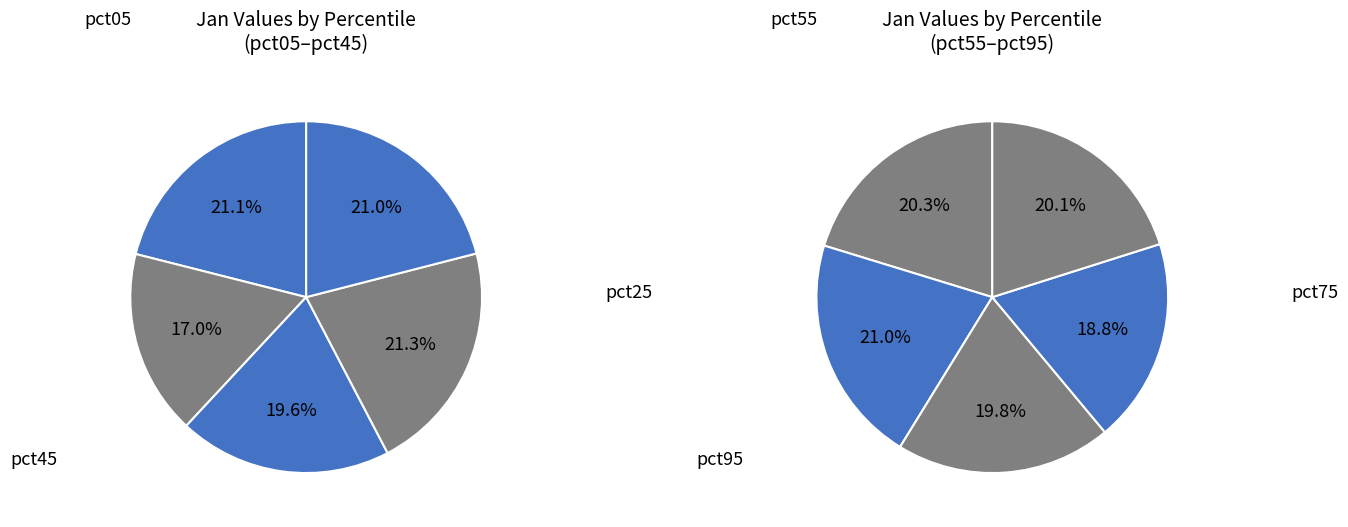

To the nearest percent, what is the average slice percentage?

10%